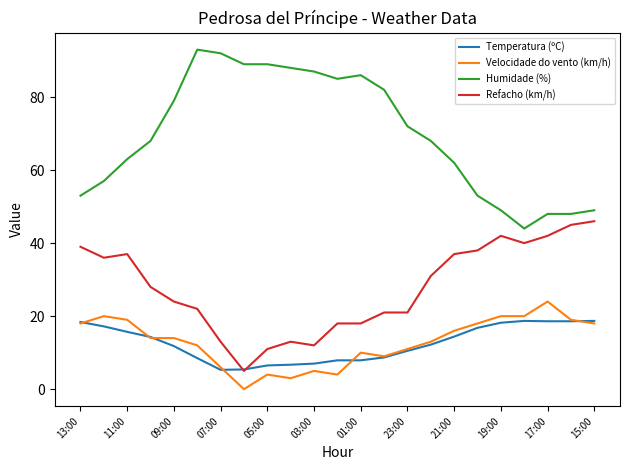

True or false: Humidade (%) and Temperatura (ºC) intersect in this chart.

False